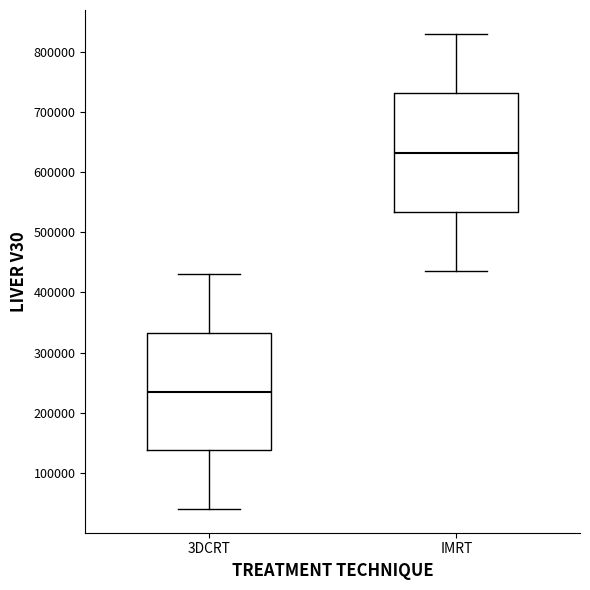

Which box has the highest median line?

IMRT